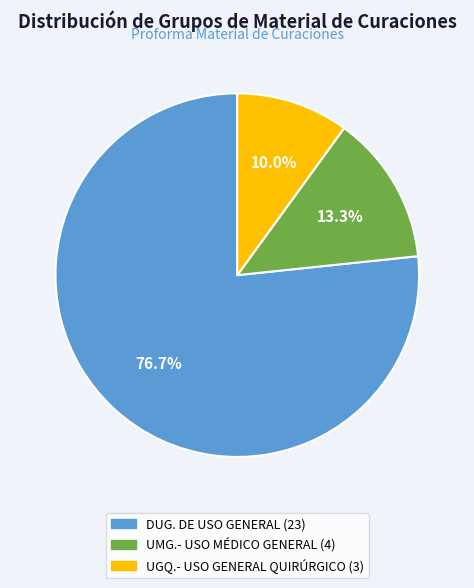

The UMG.- USO MÉDICO GENERAL slice represents 13% of the pie. True or false?

True